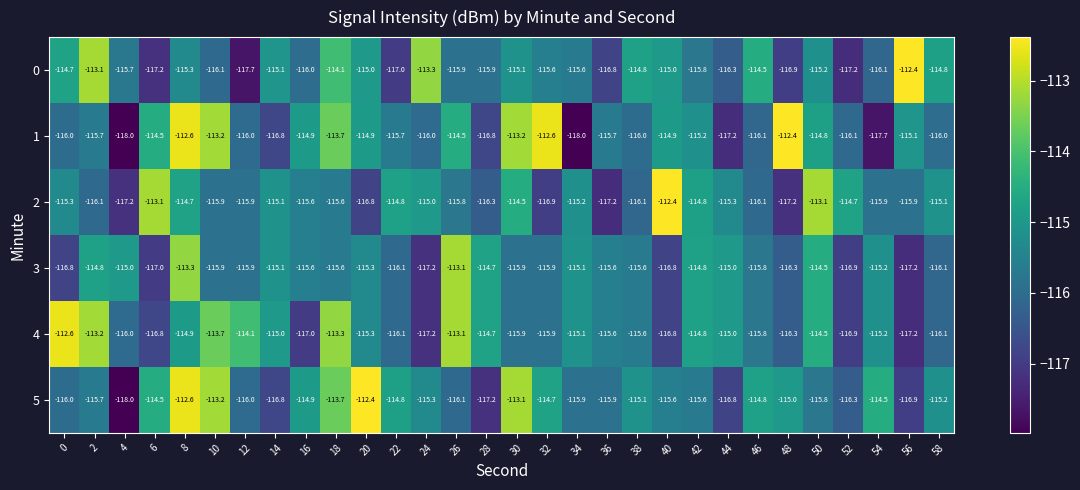

What is the maximum value for 4?

-112.6